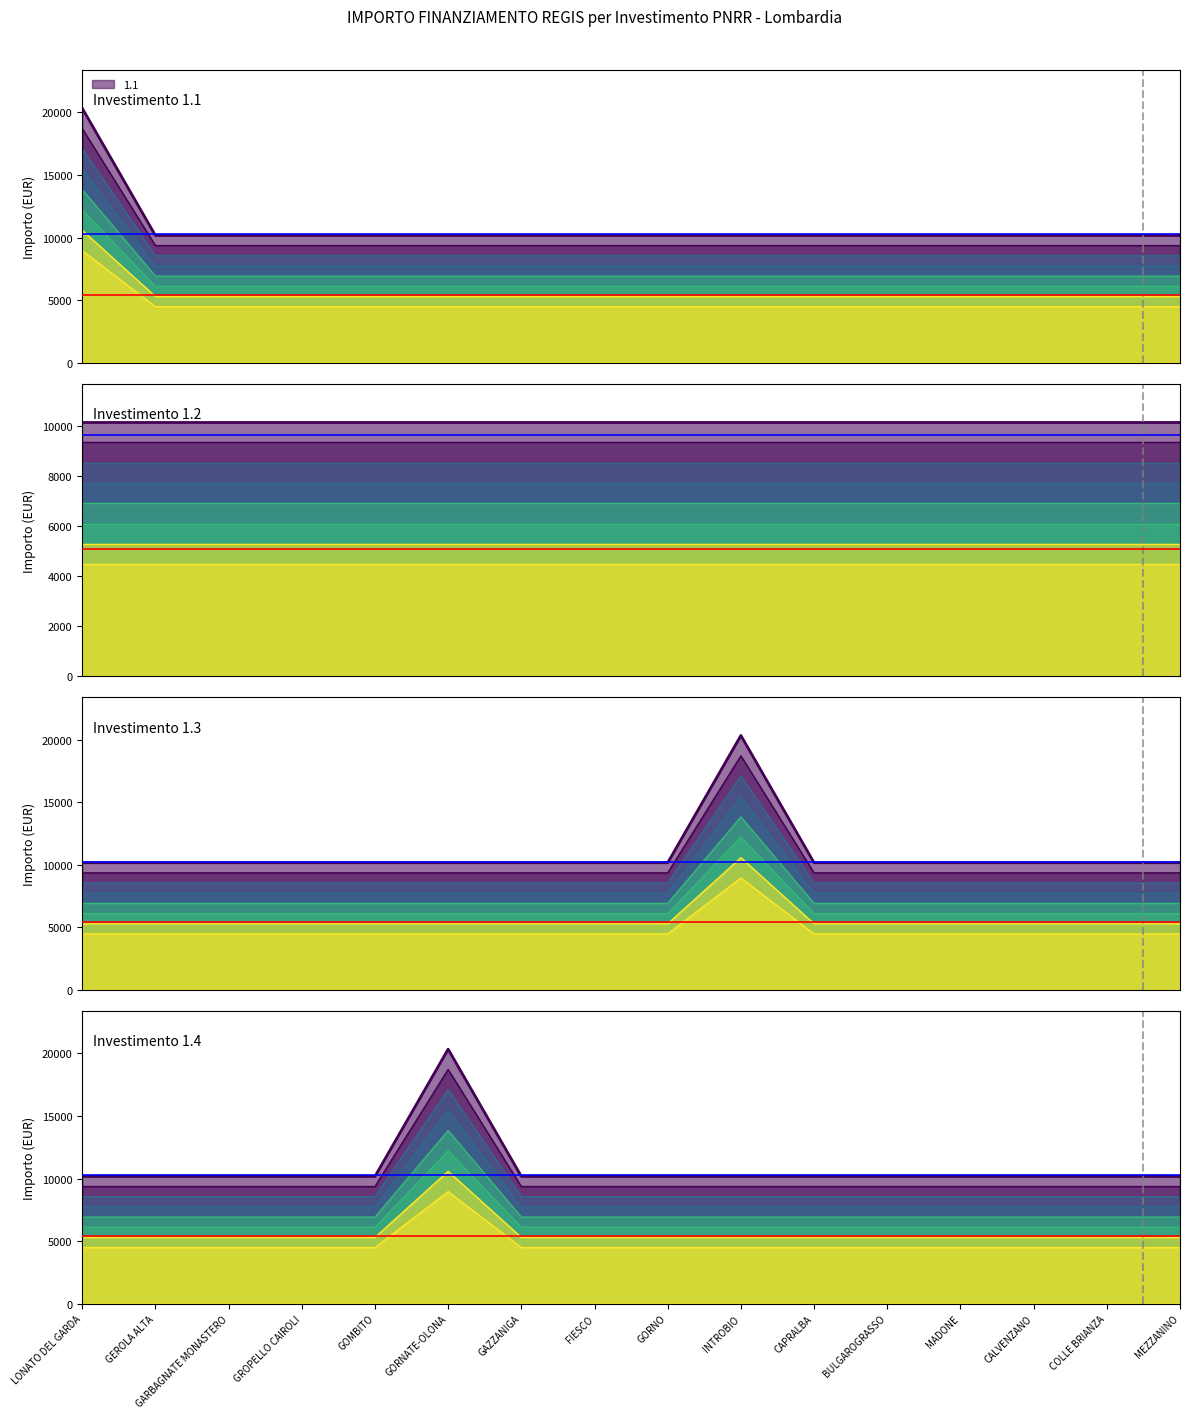

How many lines are shown in the chart?

3